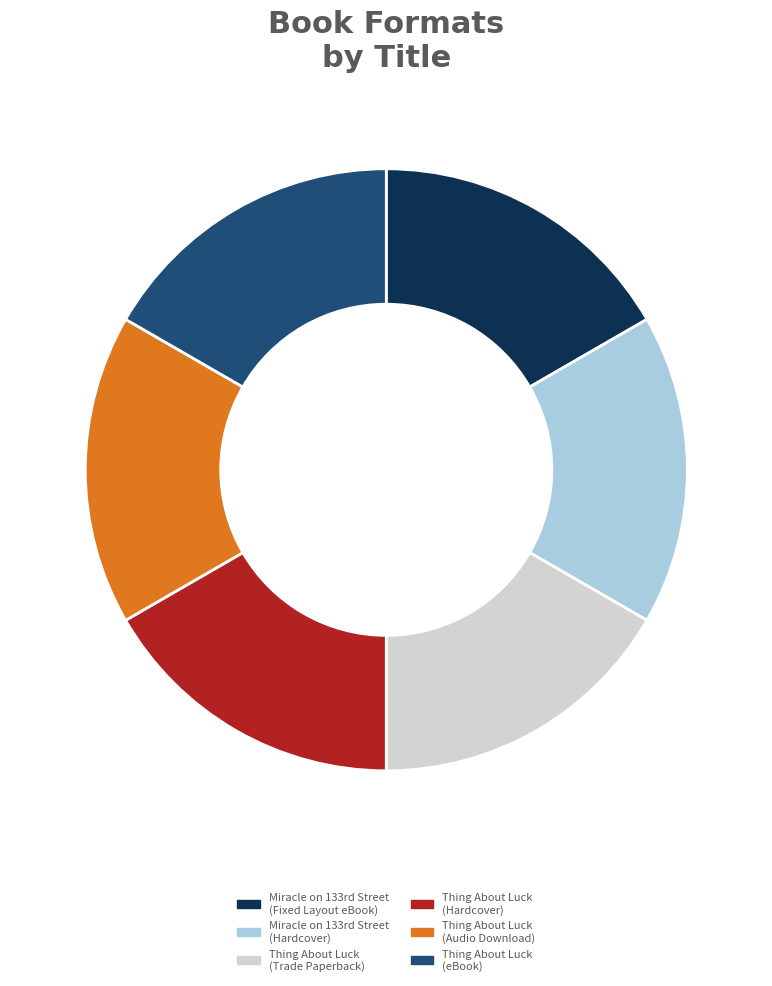

Does any single category account for the majority?

No